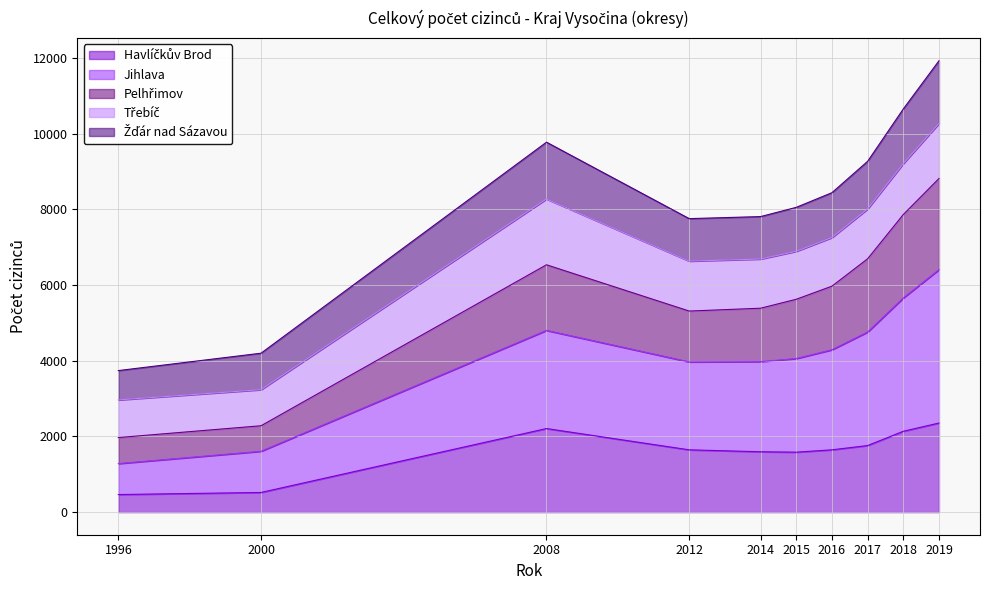

True or false: Jihlava and Havlíčkův Brod cross at least once.

False